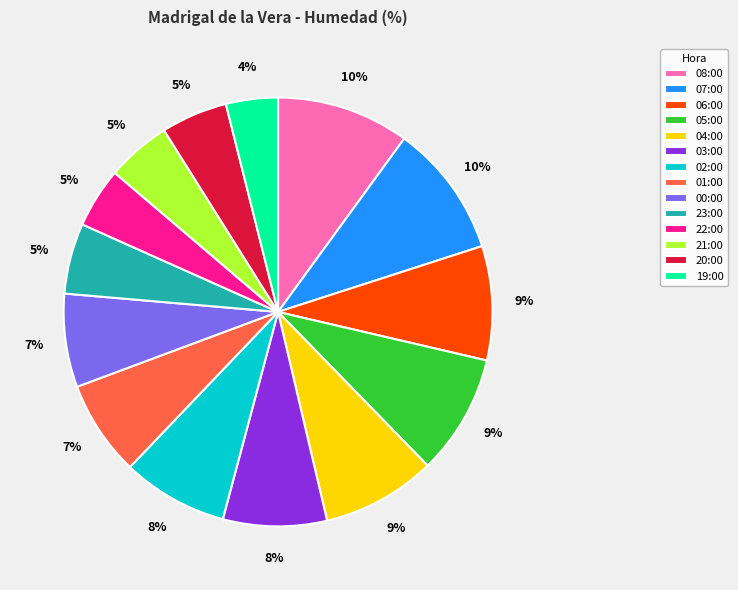

To the nearest percent, what is the average slice percentage?

7%